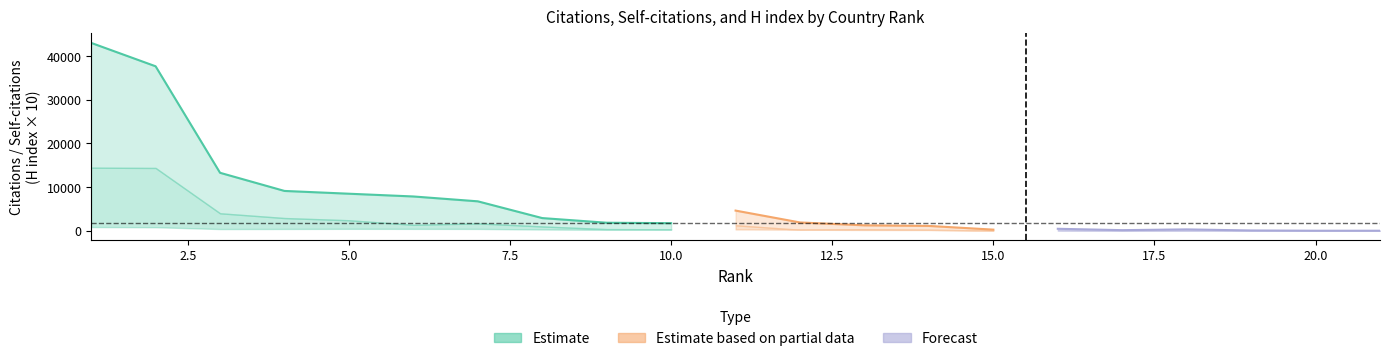

How many lines are shown in the chart?

3